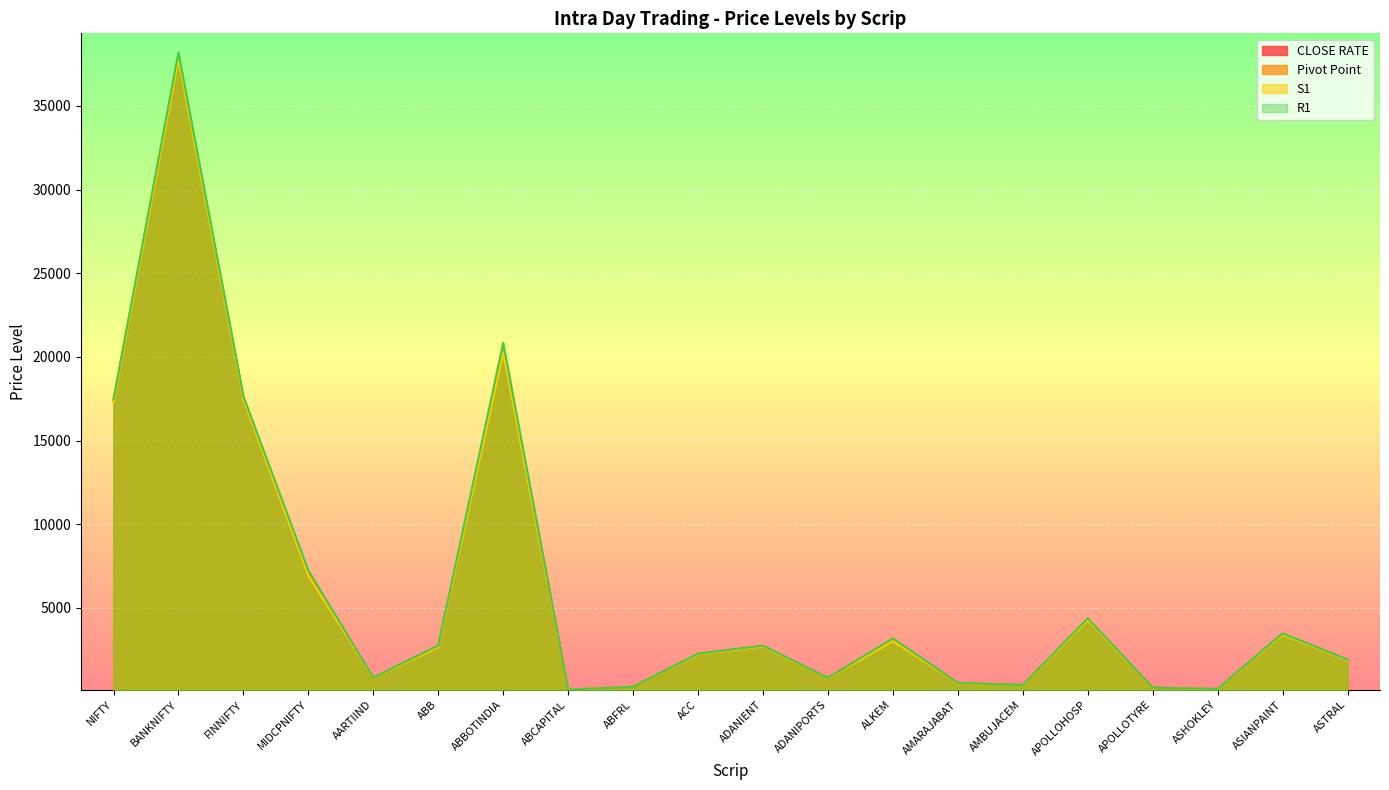

Between ABBOTINDIA and ASIANPAINT, which series saw the biggest shift?

R1